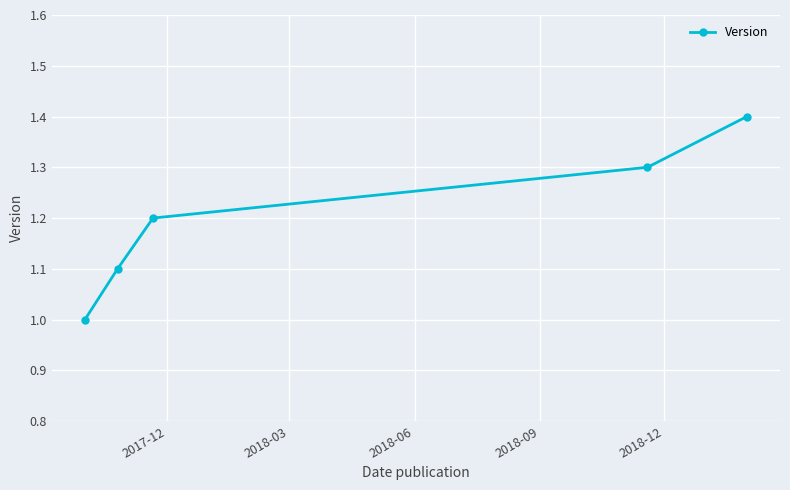

What is the smallest value displayed?

1.0